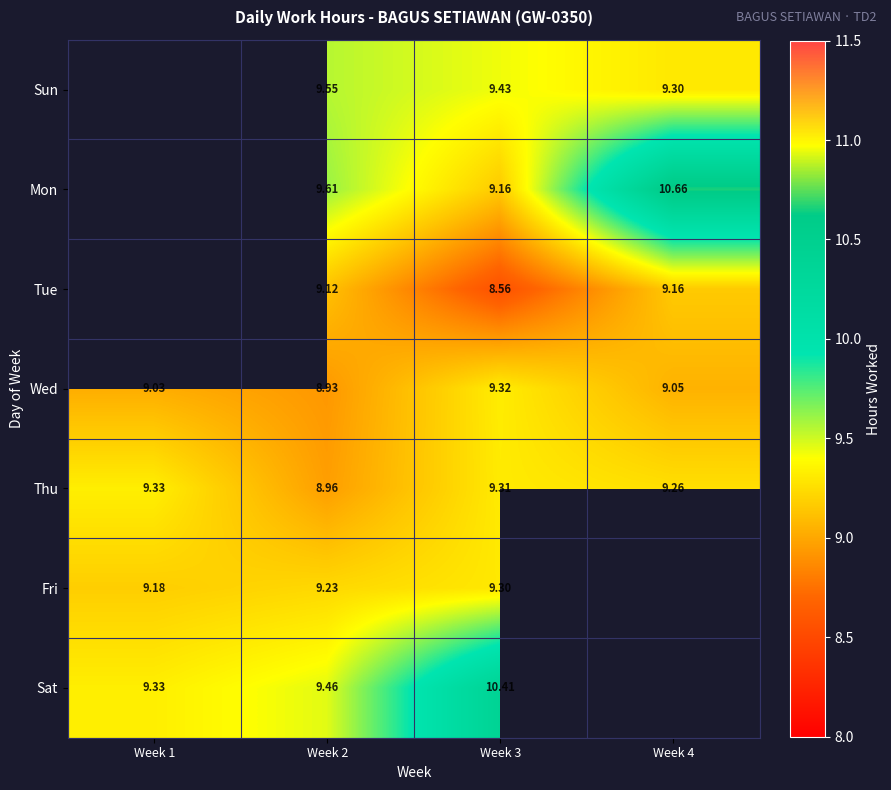

Is the value of Wed at Week 1 greater than the value of Thu at Week 4?

No